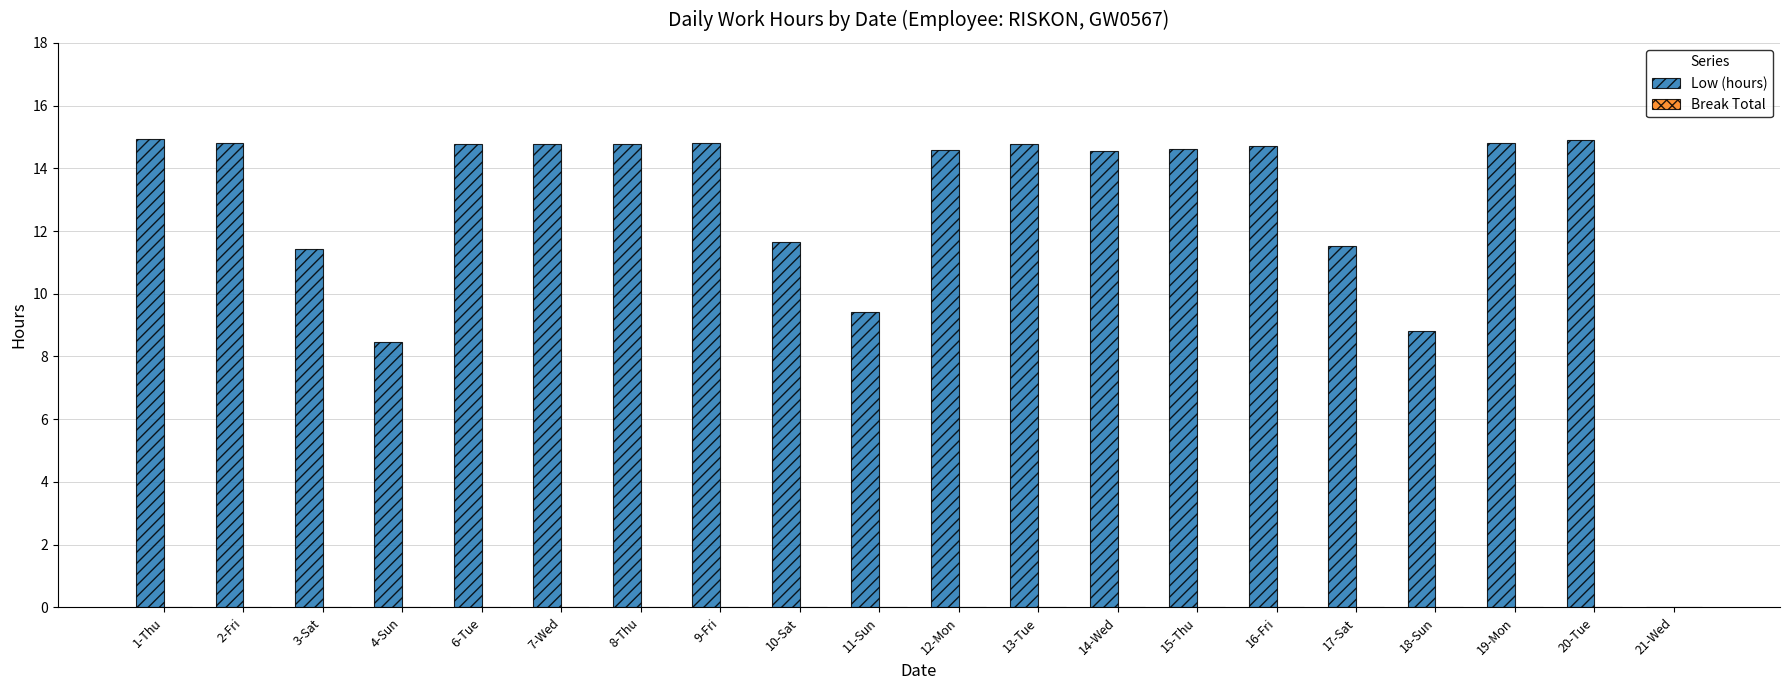

What is the sum of all values?

253.2